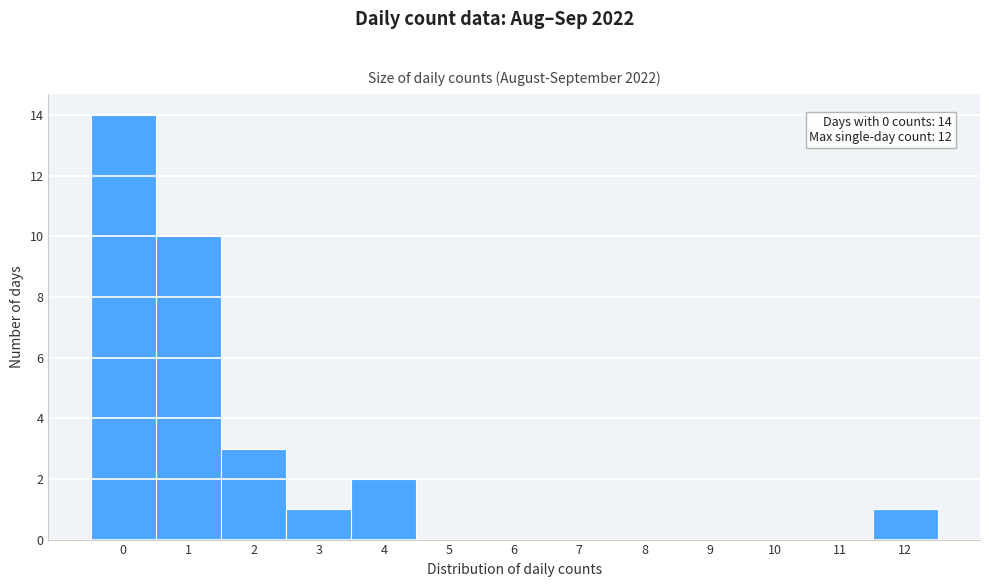

Which range on the x-axis has the tallest bar?

-0.5 to 0.5